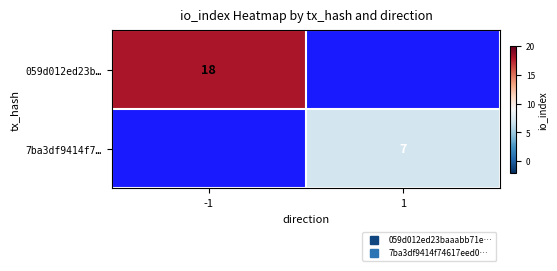

What is the lowest value of the 059d012ed23b… series?

18.0